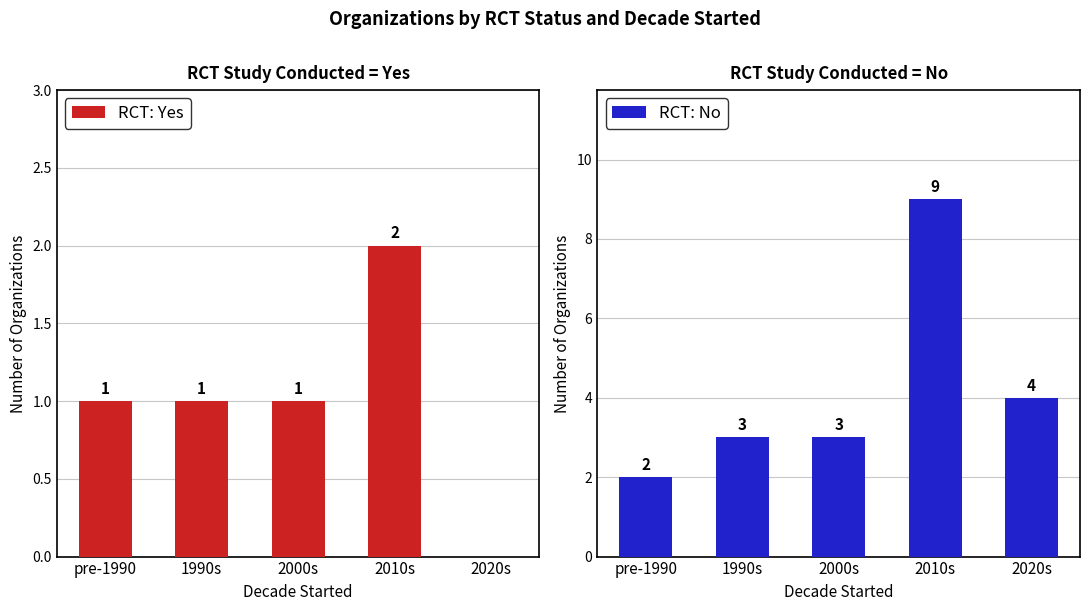

Where is RCT: Yes nearest to the value 1?

pre-1990